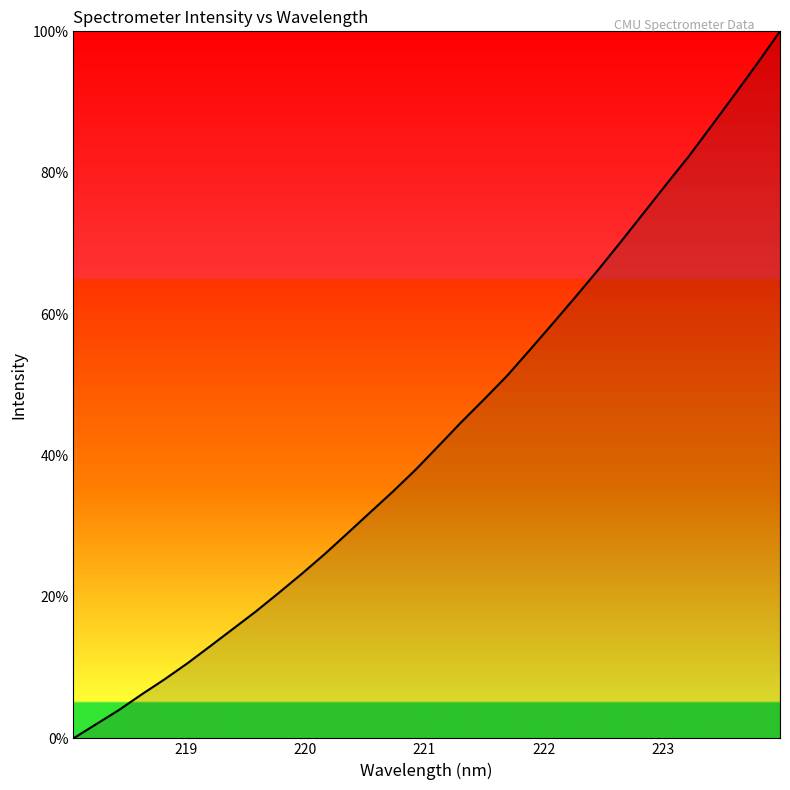

What is the greatest value displayed?

100.0